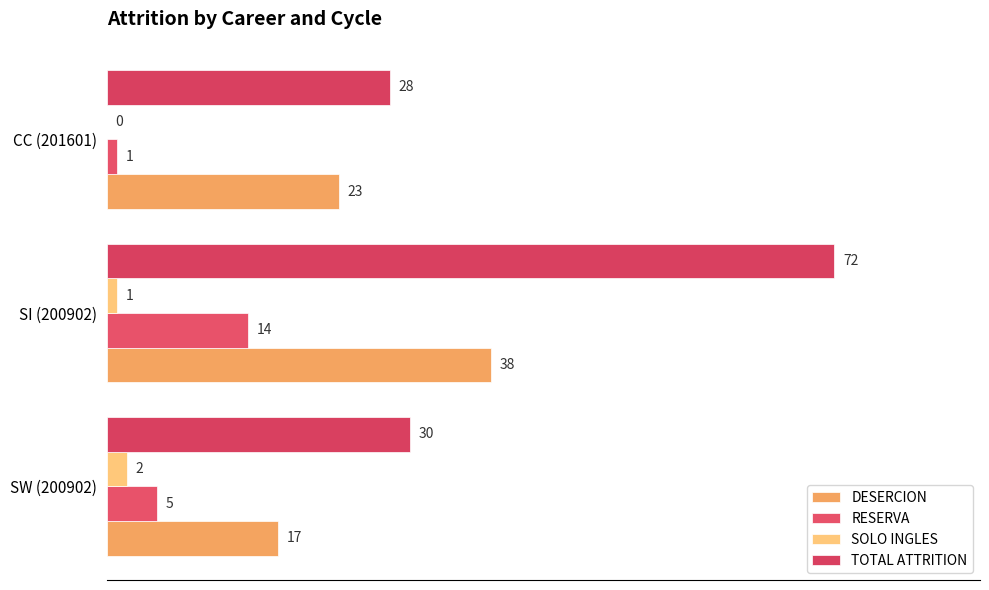

How many distinct data groups are displayed?

4